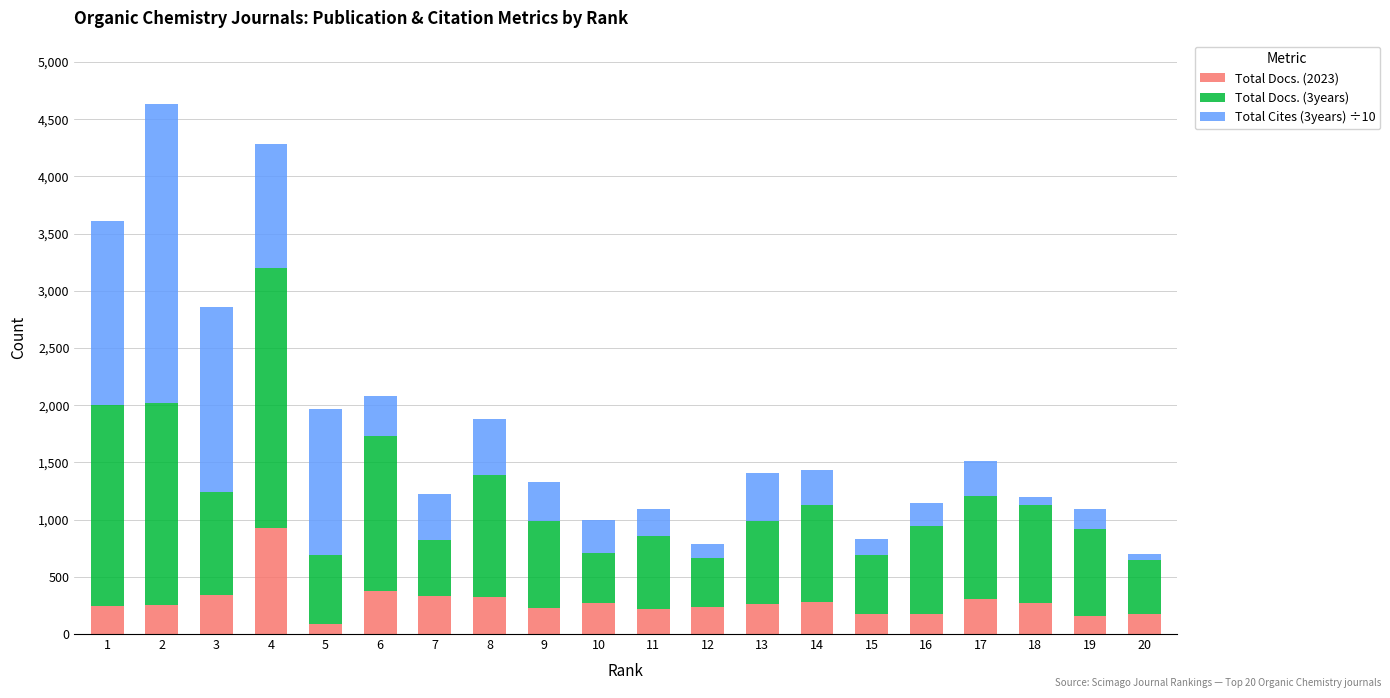

The value of Total Docs. (2023) at 20 is 179.0. True or false?

True